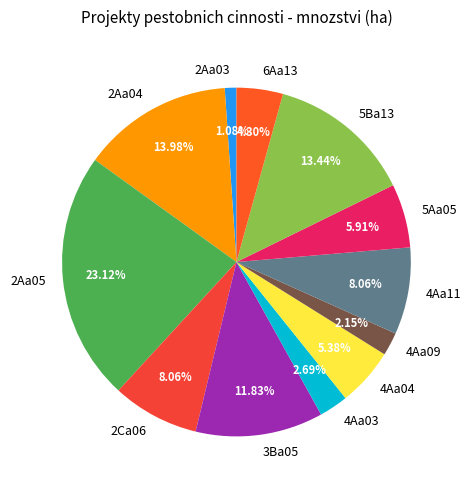

To the nearest percent, what portion does 3Ba05 represent?

12%